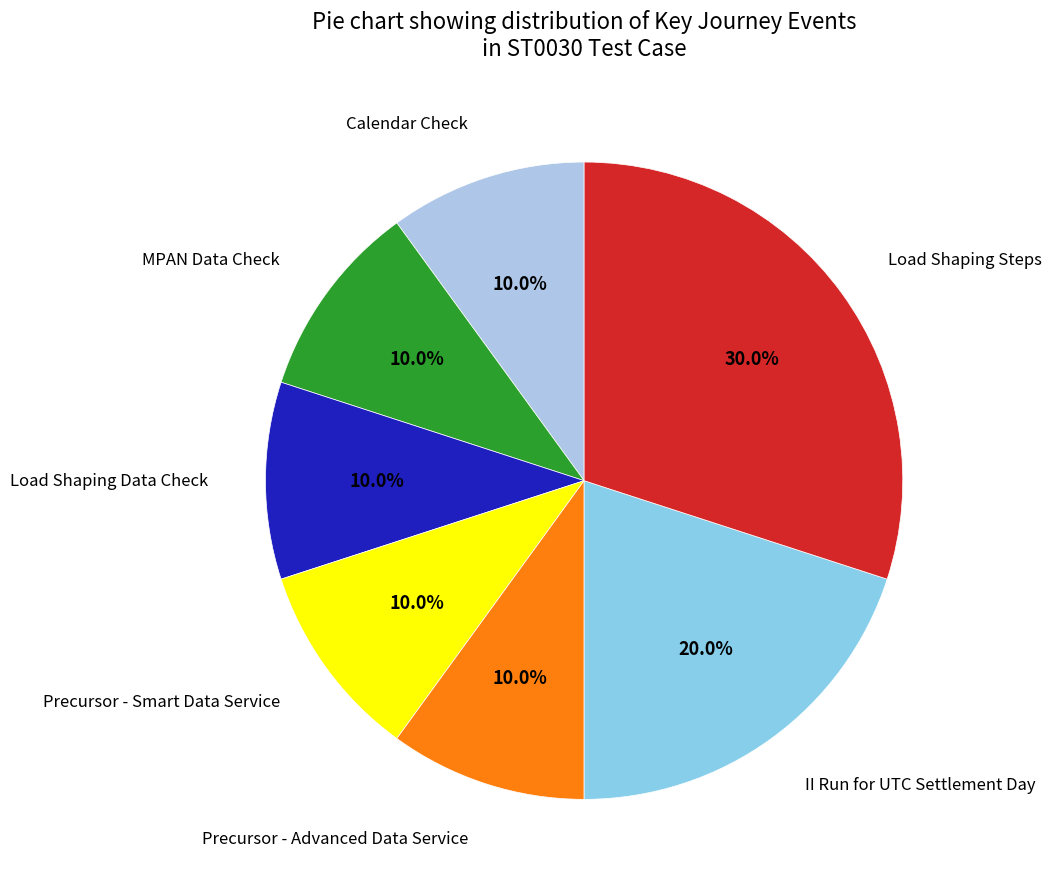

Which category has the biggest portion of the pie?

Load Shaping Steps